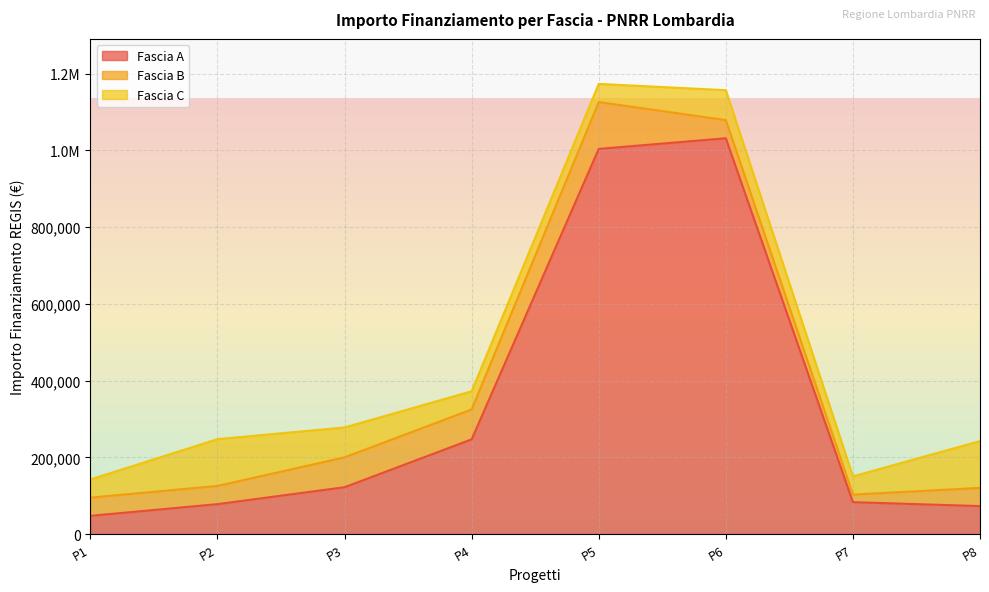

How many values in the Fascia A series exceed 121992?

3